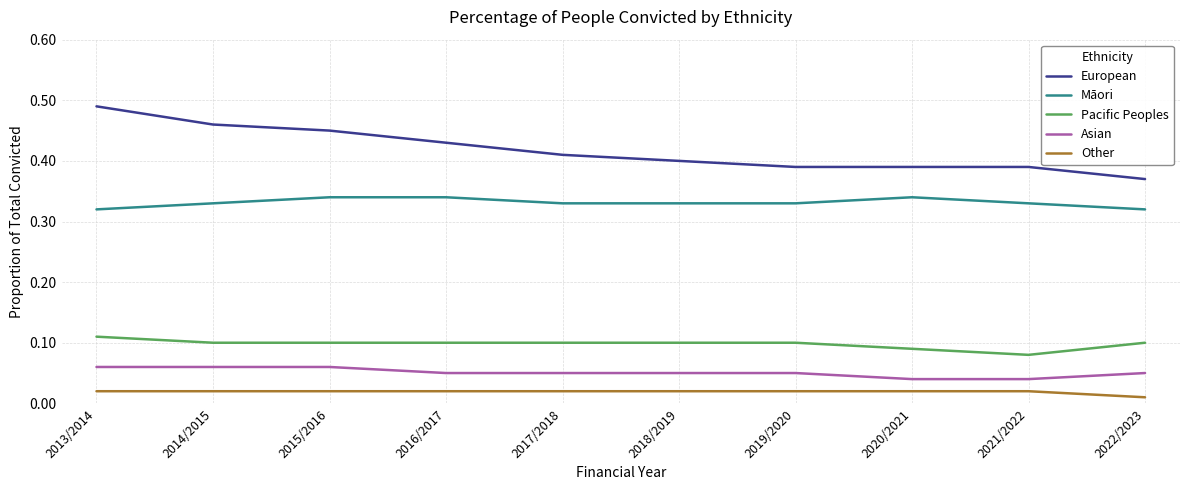

The value of European at 2013/2014 is 0.2. True or false?

False